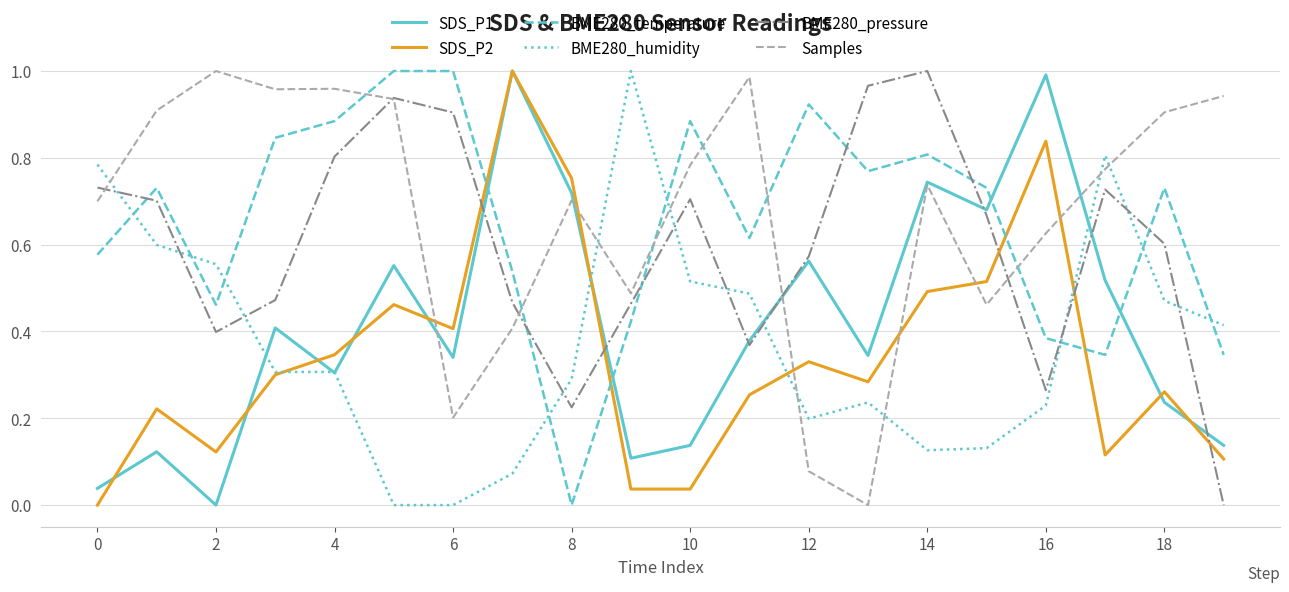

True or false: BME280_temperature and SDS_P1 cross at least once.

True